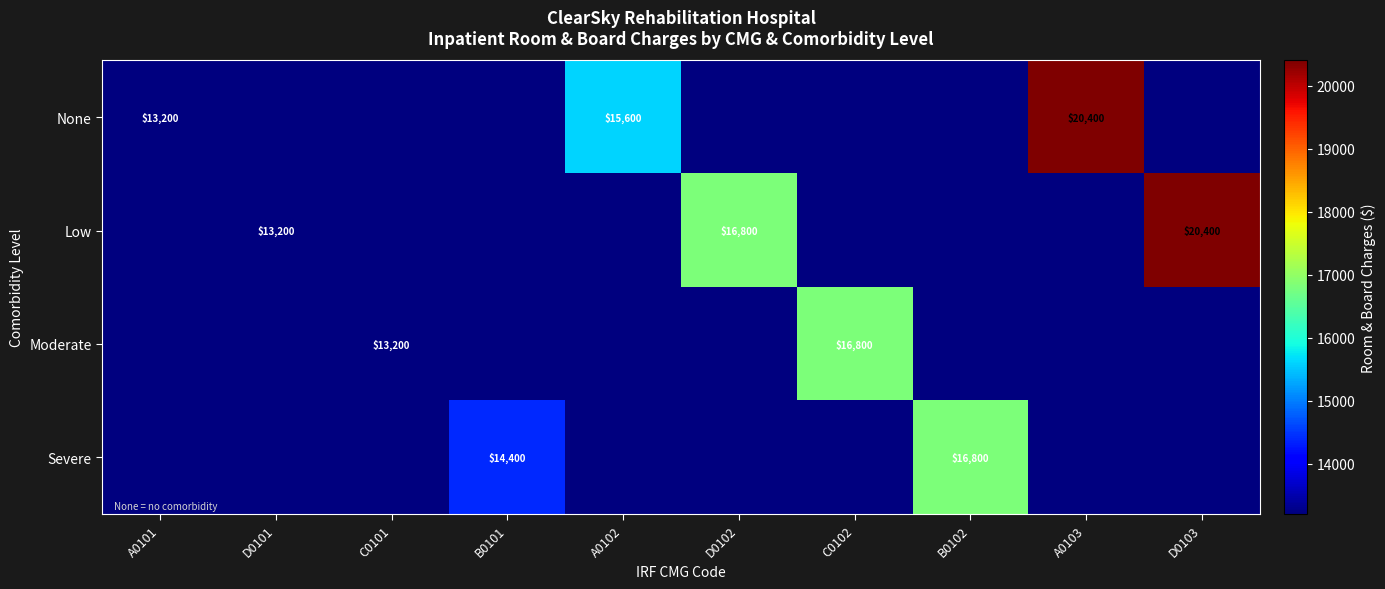

The value of Low at D0103 is 6966. True or false?

False